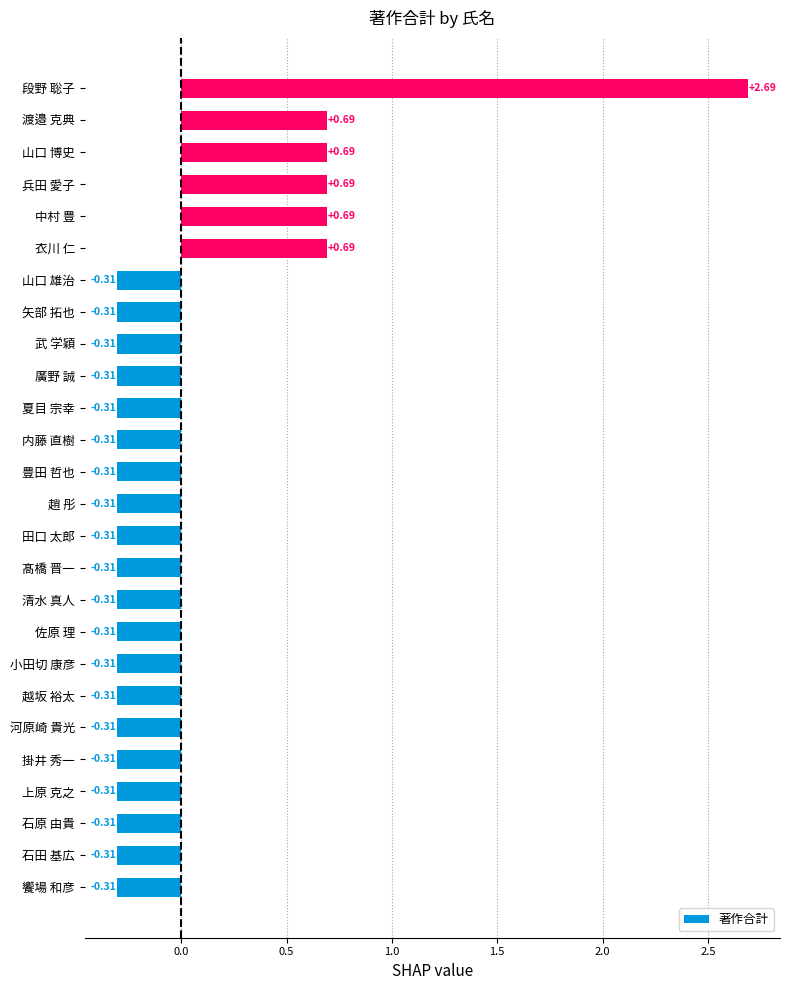

What is the difference between the maximum and second lowest values?

3.0